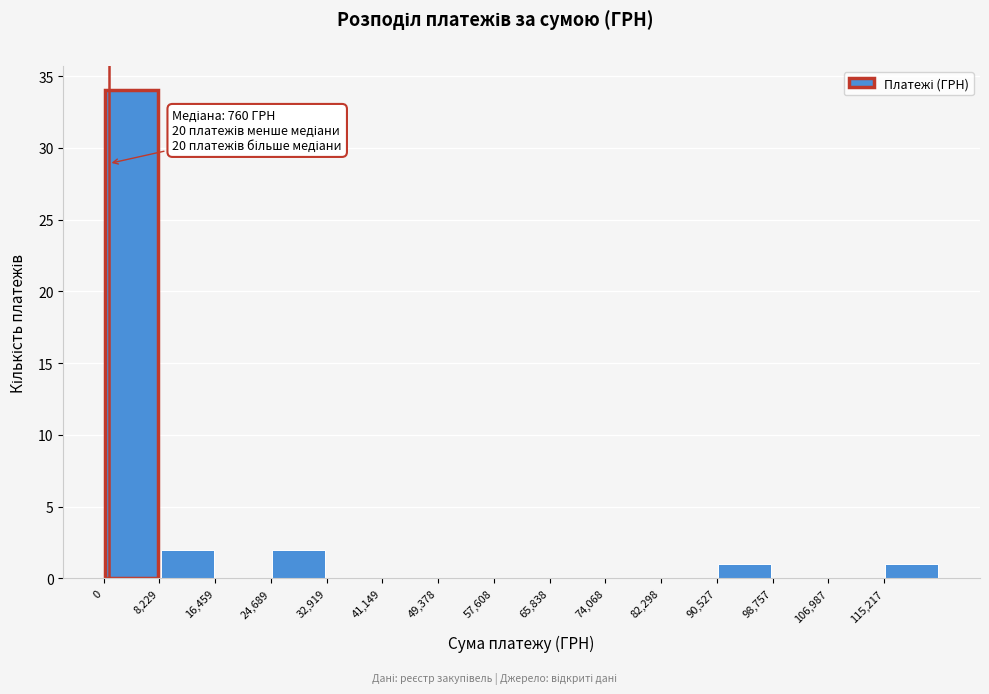

Over which range of the x-axis is the bar tallest?

0 to 8000